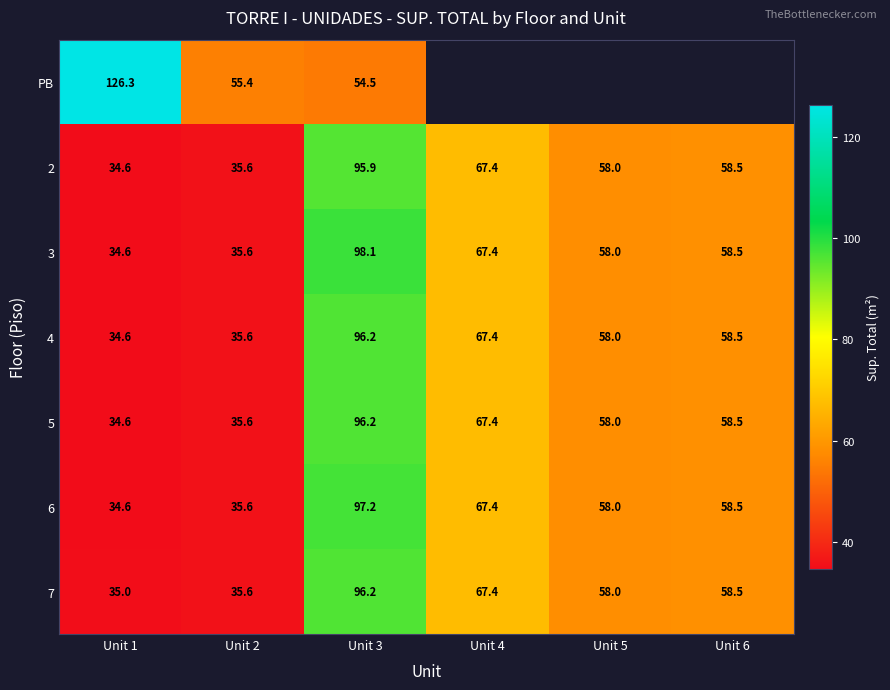

At how many categories does at least one series exceed 39?

6